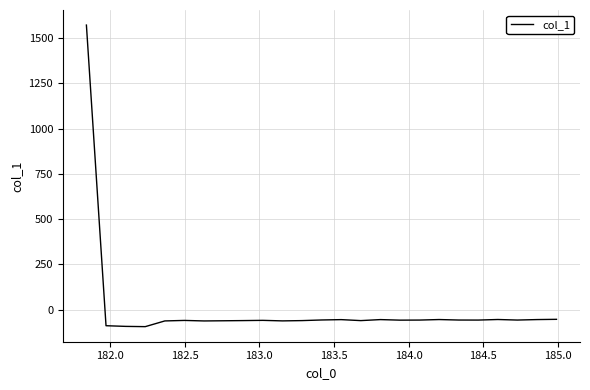

What is the difference between the second highest and second lowest values?

38.9